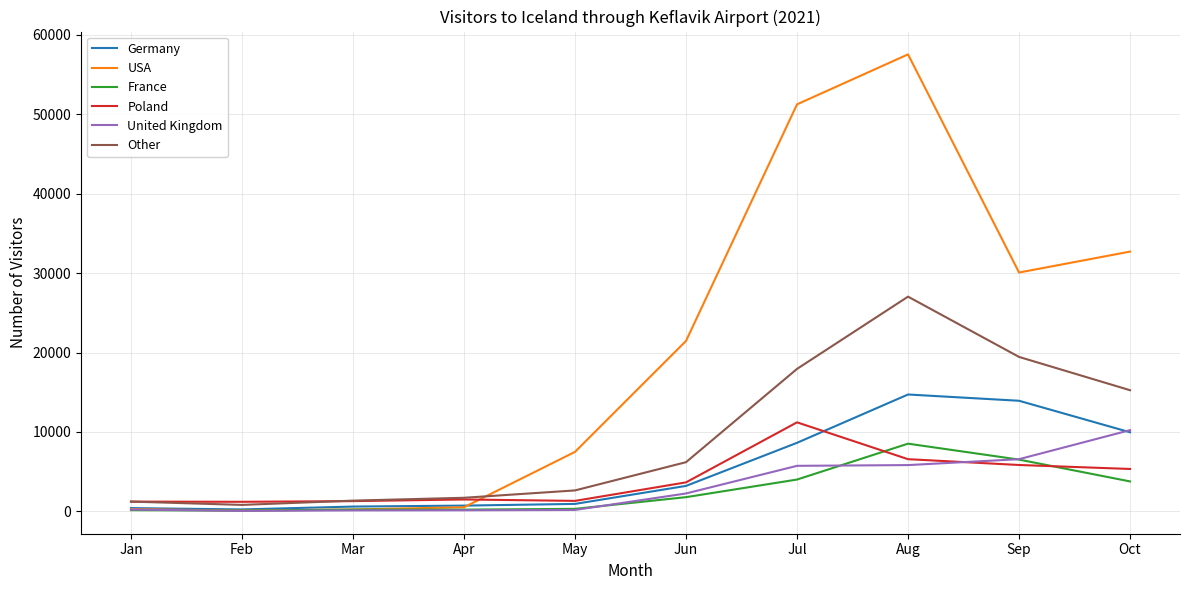

True or false: USA has a value of 236 at Mar.

True